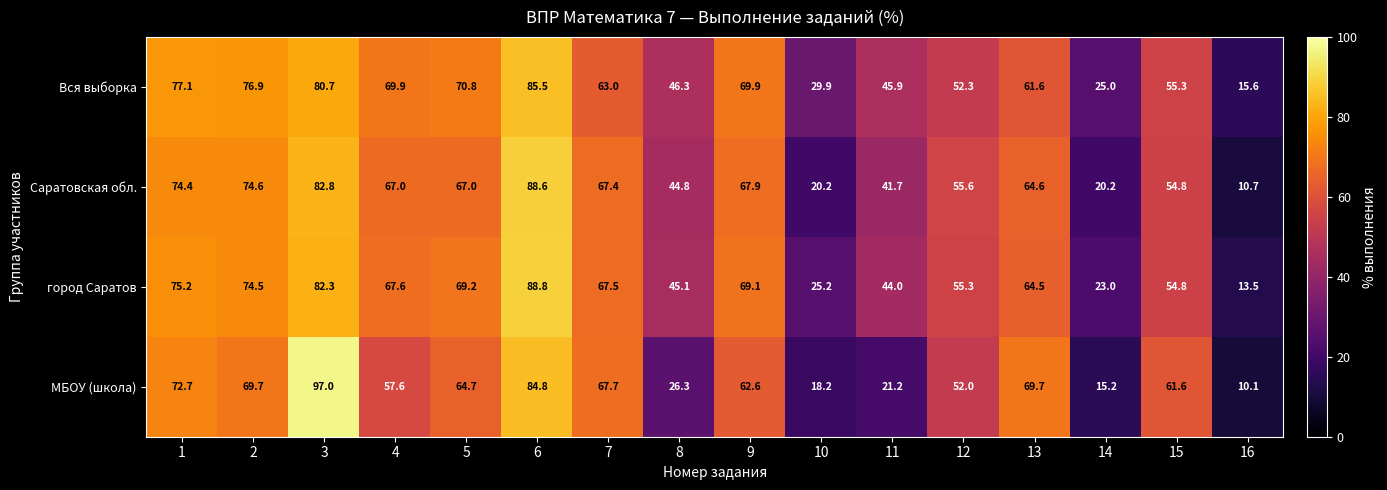

How many distinct data groups are displayed?

4